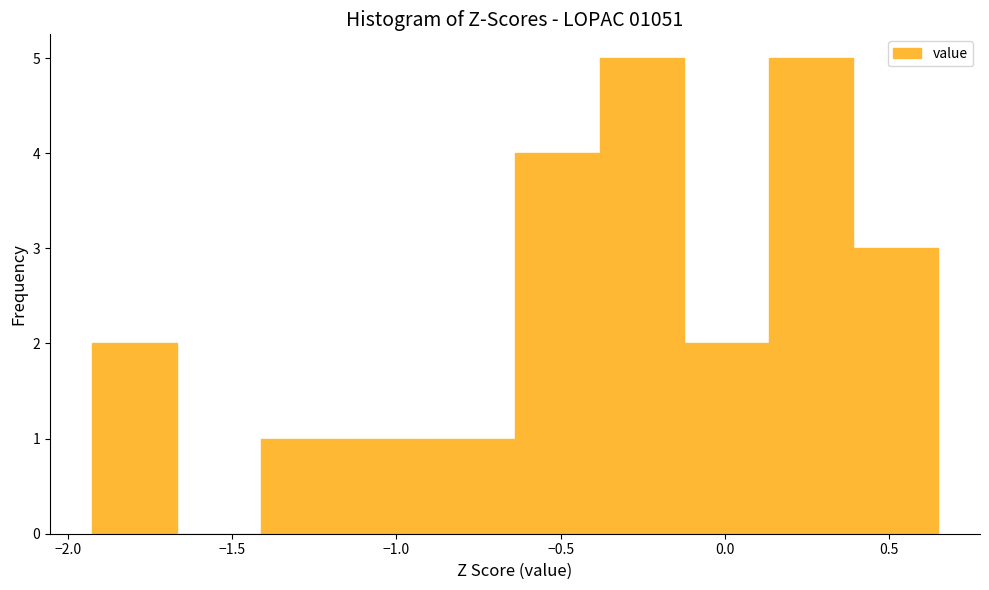

Reading left to right, list every bar in this chart as the range it spans on the x-axis followed by its height. Neither the bar edges nor the heights are printed on the chart, so give them approximately, as read against the axes.

-1.95 to -1.65: 2
-1.65 to -1.40: 0
-1.40 to -1.15: 1
-1.15 to -0.90: 1
-0.90 to -0.65: 1
-0.65 to -0.40: 4
-0.40 to -0.10: 5
-0.10 to 0.15: 2
0.15 to 0.40: 5
0.40 to 0.65: 3